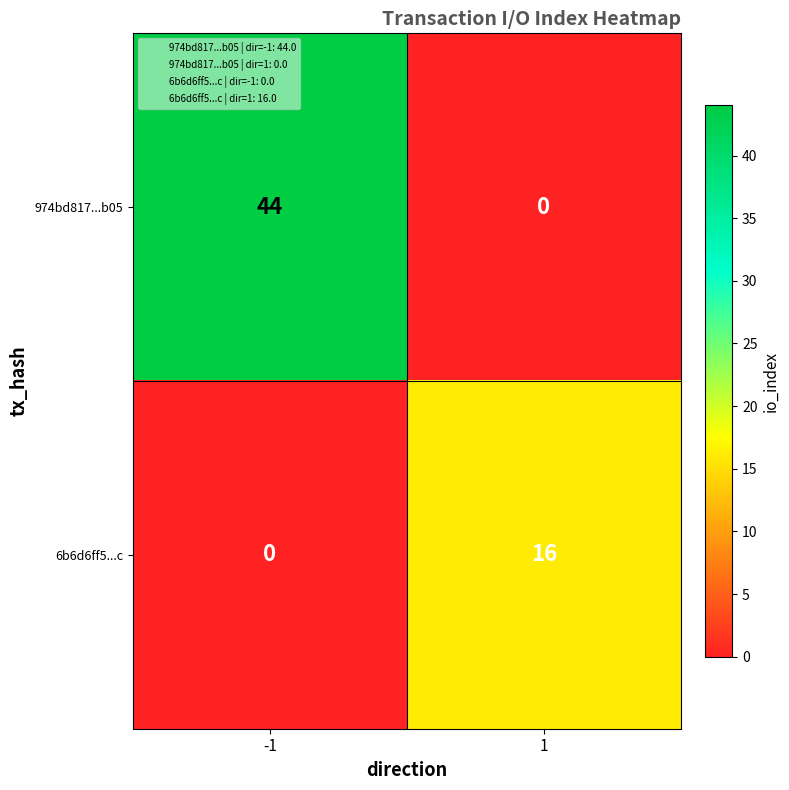

The 6b6d6ff5...c series shows 0 at -1. True or false?

True